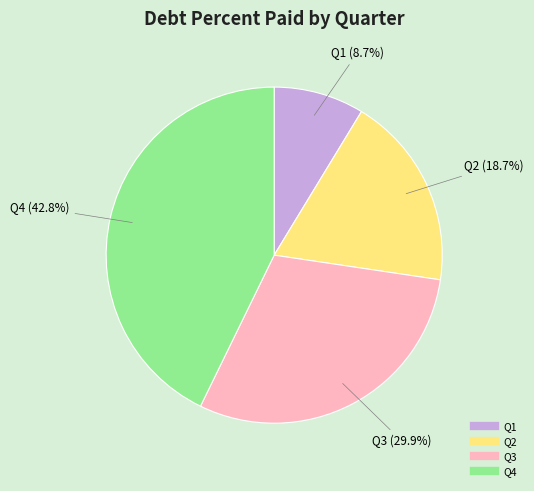

Does any single category account for the majority?

No